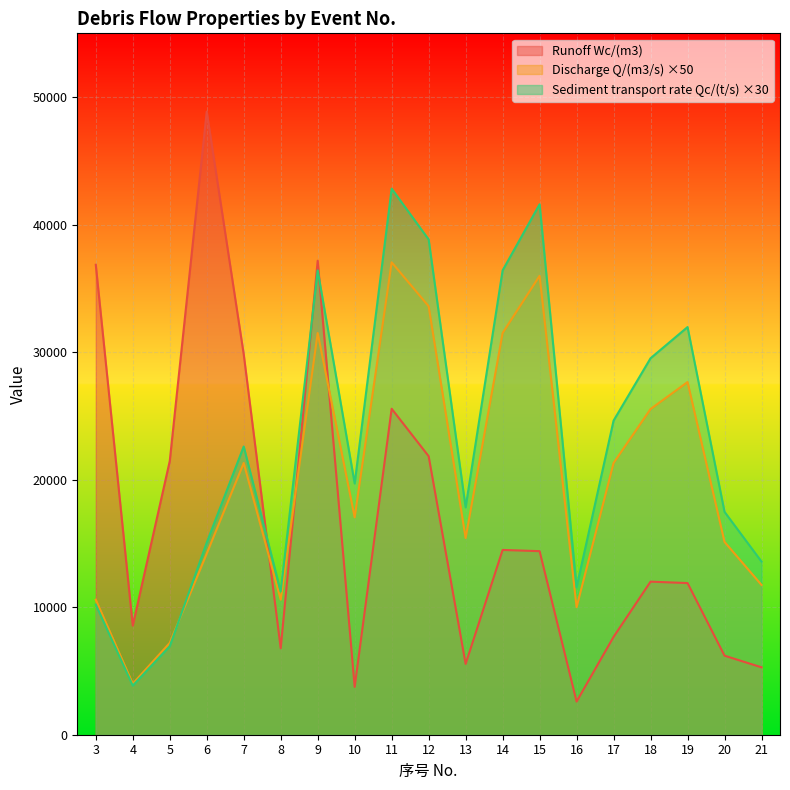

How many data points in Discharge Q/(m3/s) are less than 17045?

9